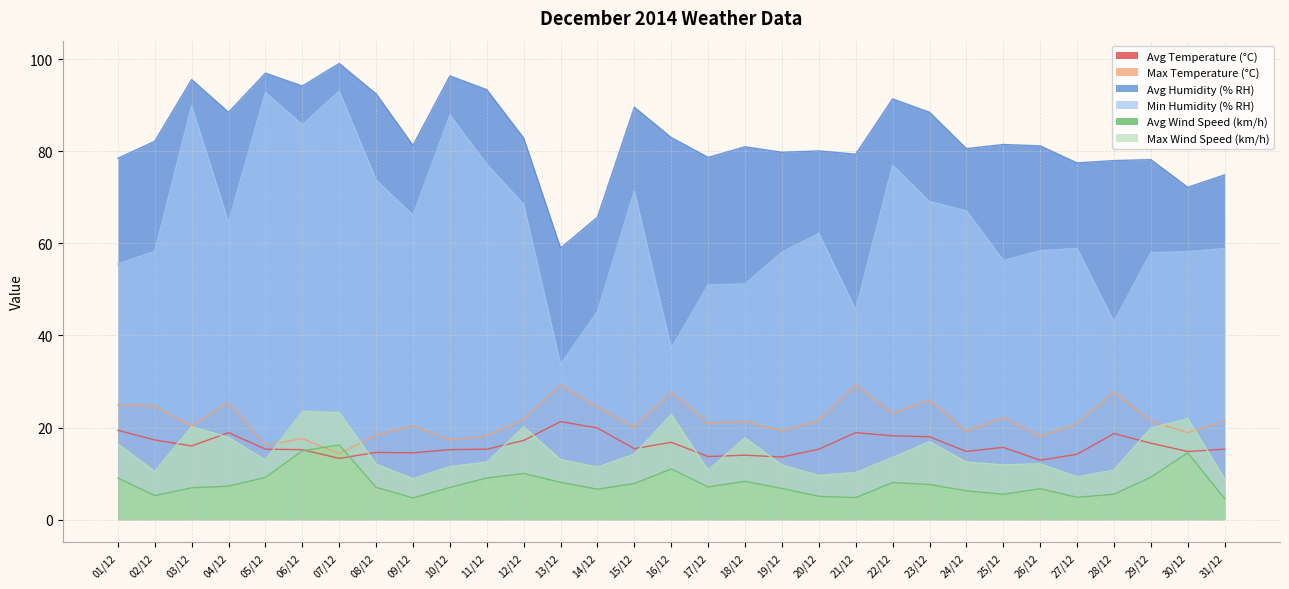

At which category is the sum across all series the highest?

07/12